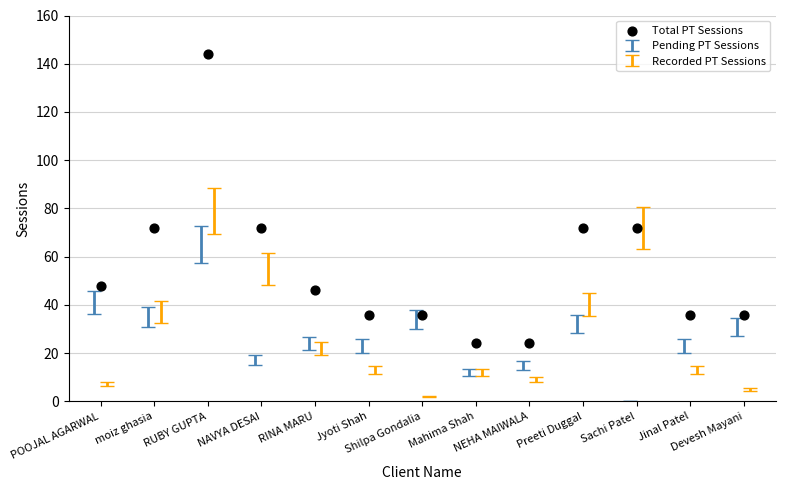

What is the range of Y values (max minus min)?

120